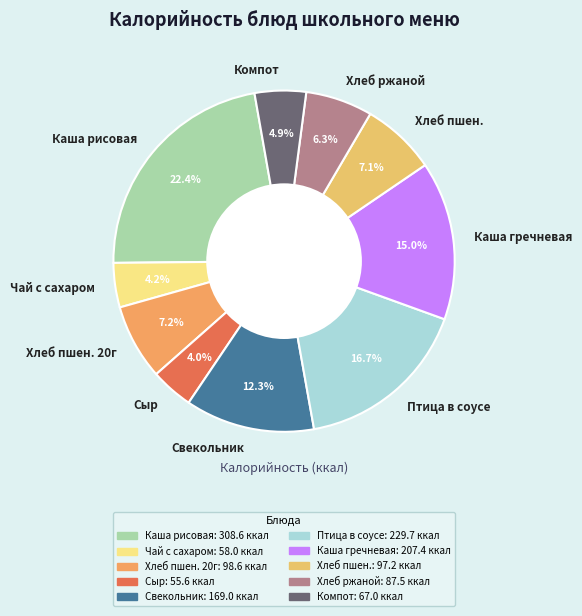

Between Свекольник and Компот, which is larger?

Свекольник